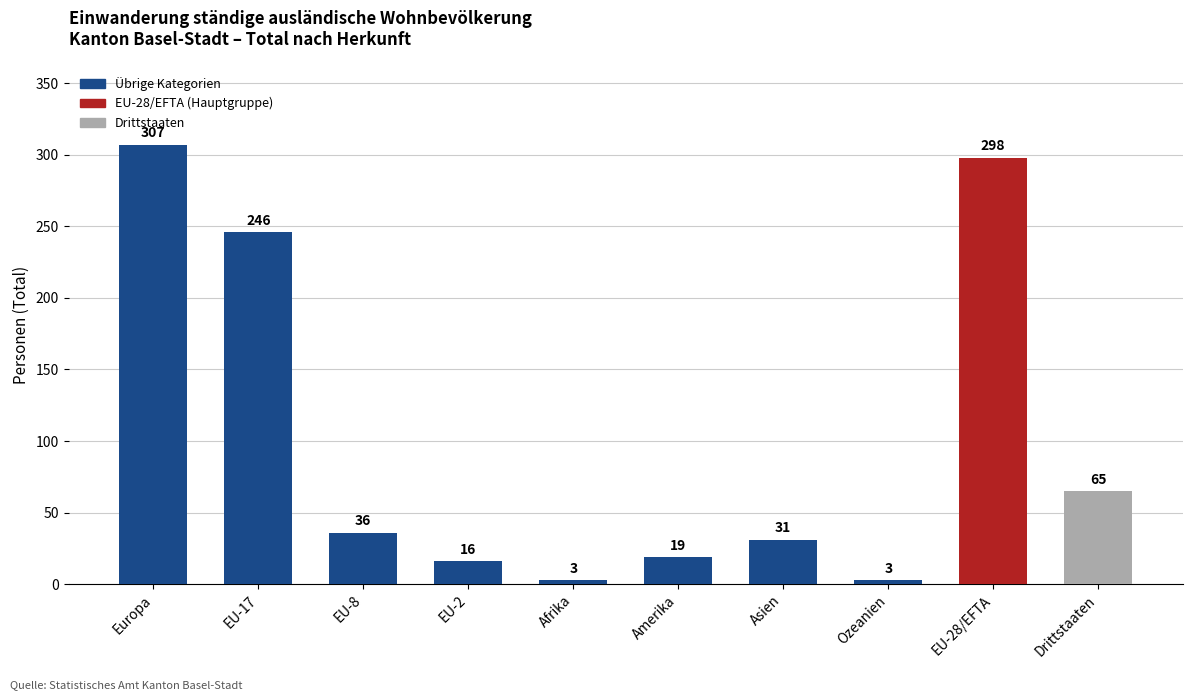

What is the difference between the values at EU-17 and EU-28/EFTA?

52